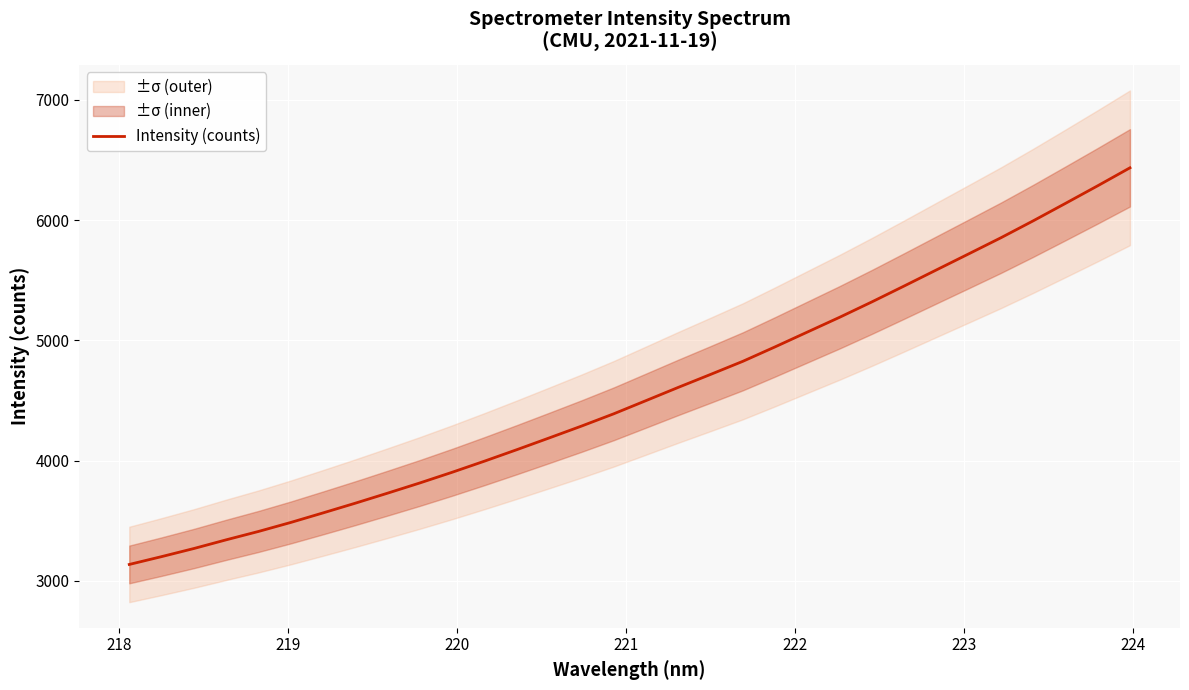

What is the minimum value for Intensity (counts)?

3136.6